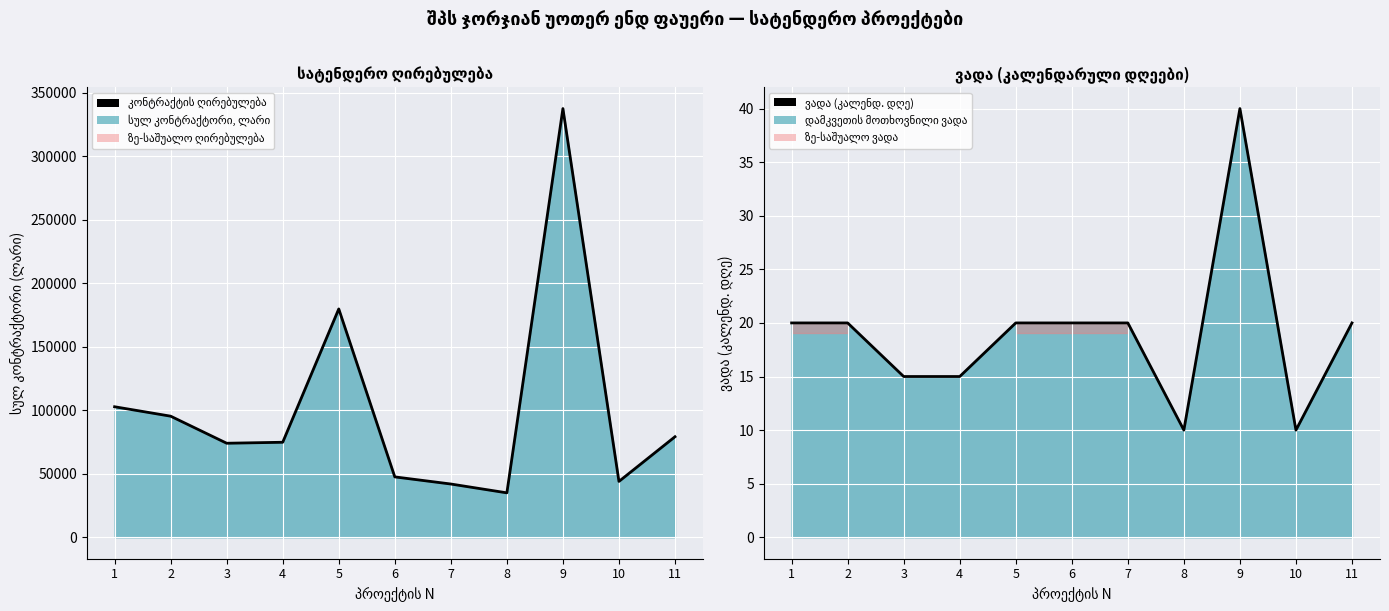

True or false: კონტრაქტის ღირებულება and ვადა (კალენდ. დღე) cross at least once.

False